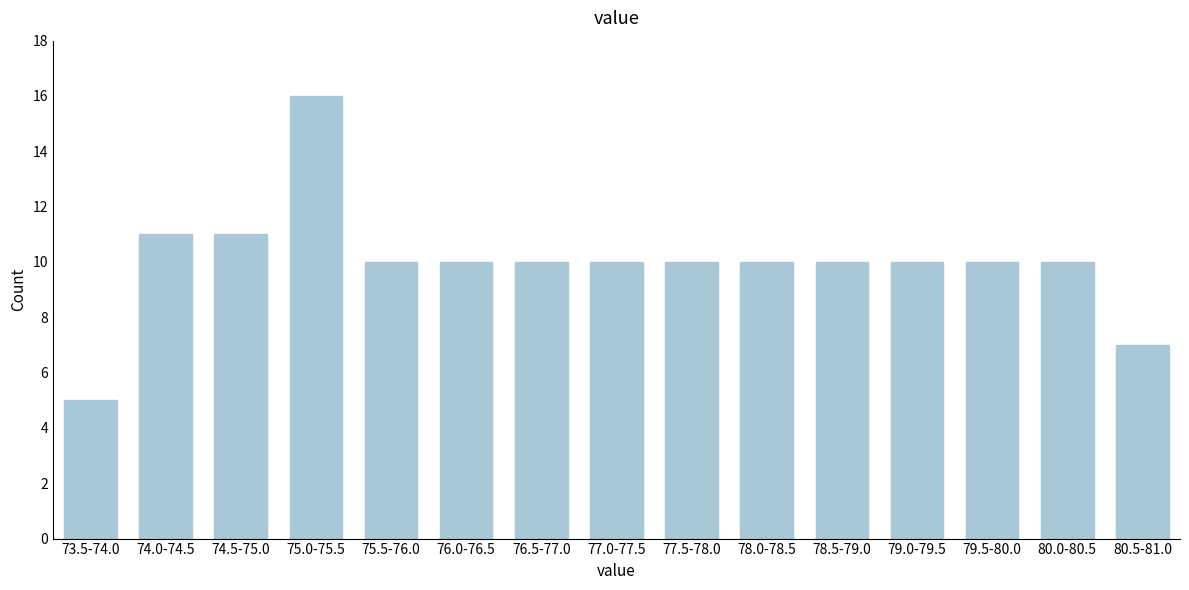

Reading left to right, list all the values displayed in this chart.

5	11	11	16	10	10	10	10	10	10	10	10	10	10	7